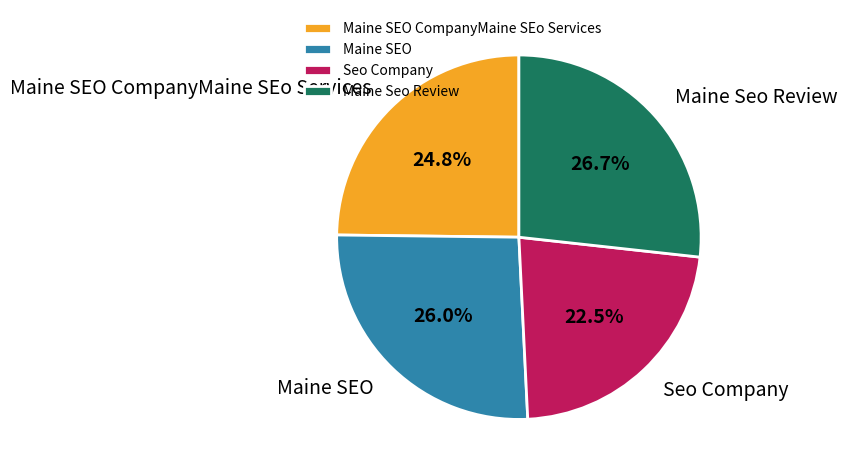

What is the largest slice in the pie chart?

Maine Seo Review